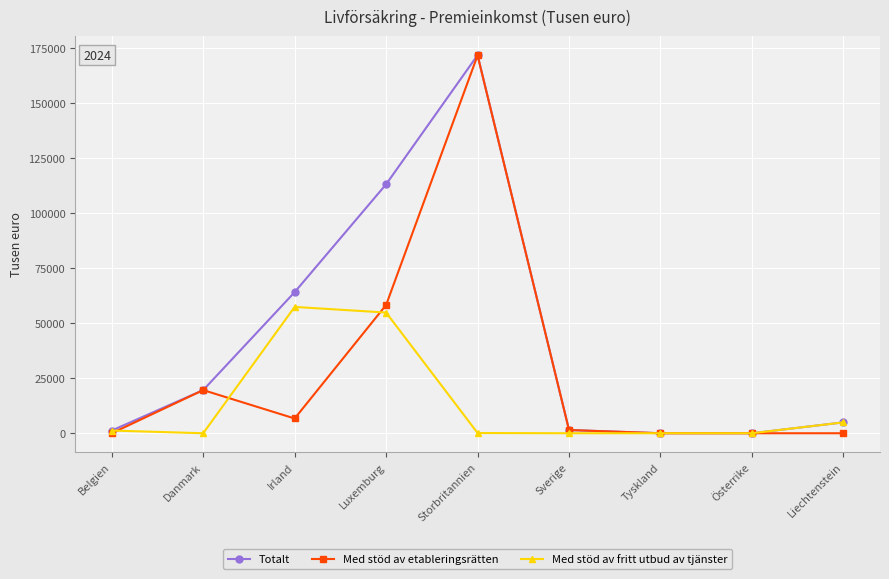

What is the label of the 3rd point from the right?

Tyskland